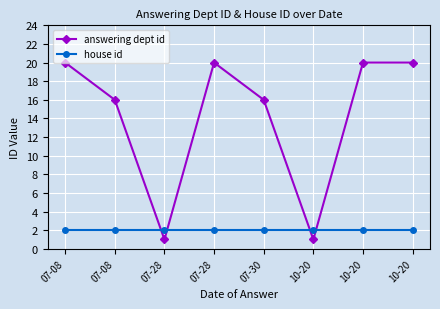

Does the chart have visible grid lines?

Yes